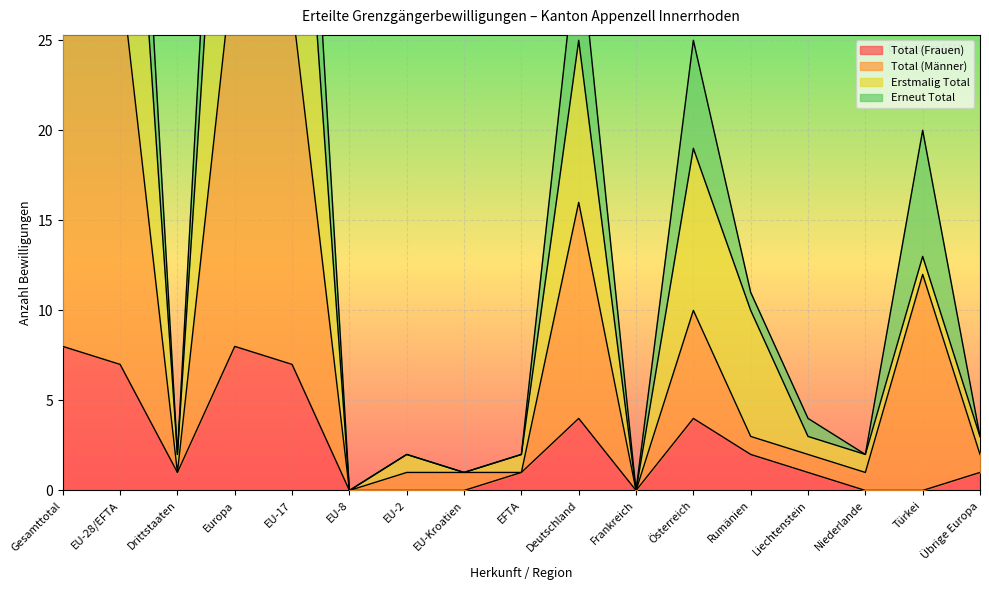

What is the label of the 12th point from the right?

EU-8